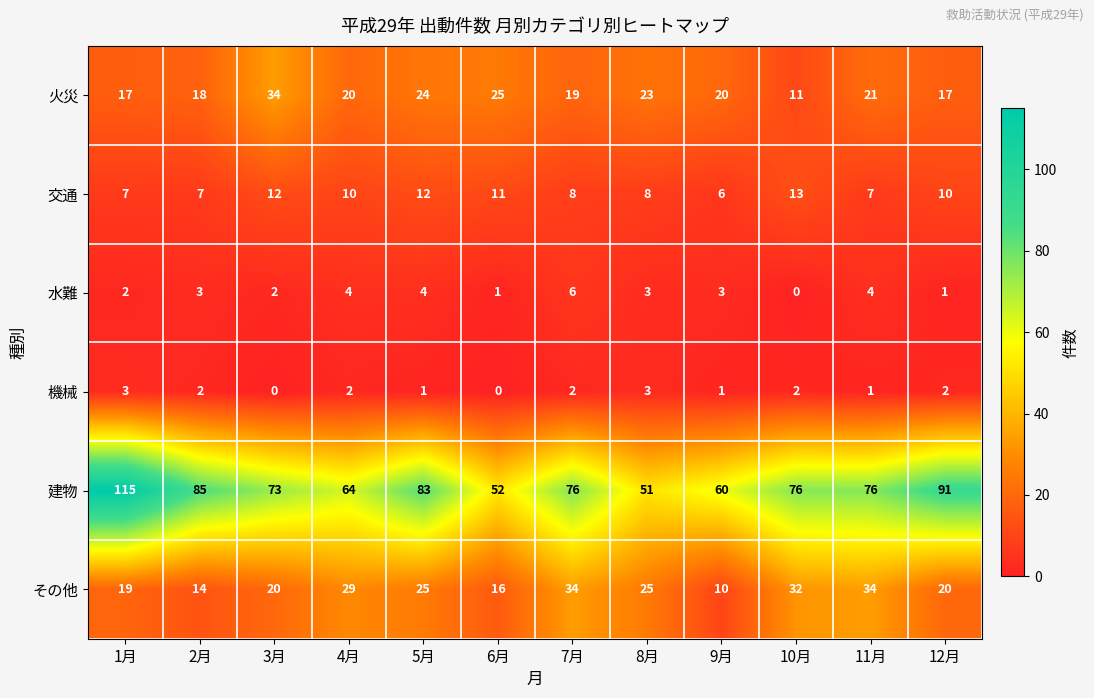

What is the sum of all 水難 values?

33